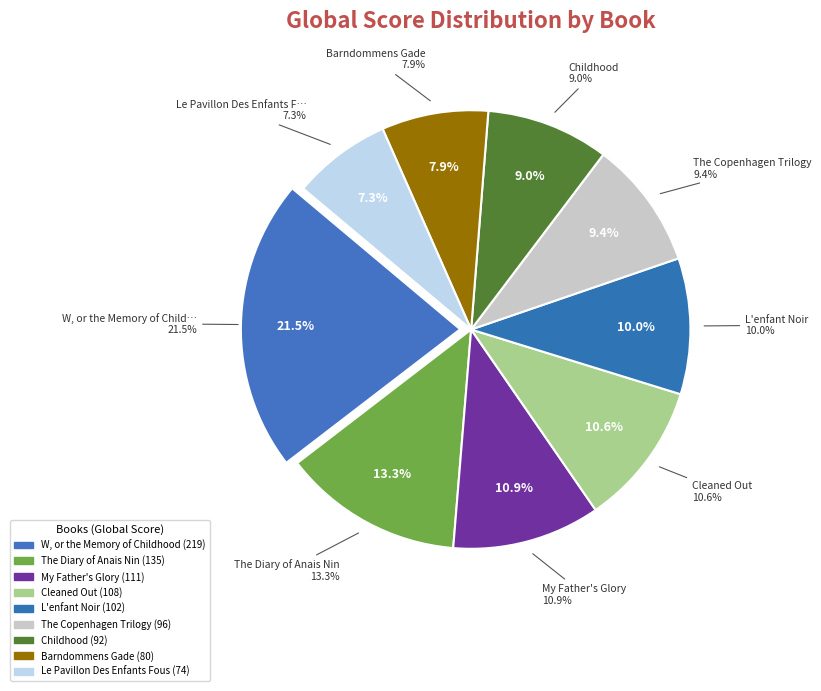

Between The Diary of Anais Nin and The Copenhagen Trilogy, which is larger?

The Diary of Anais Nin